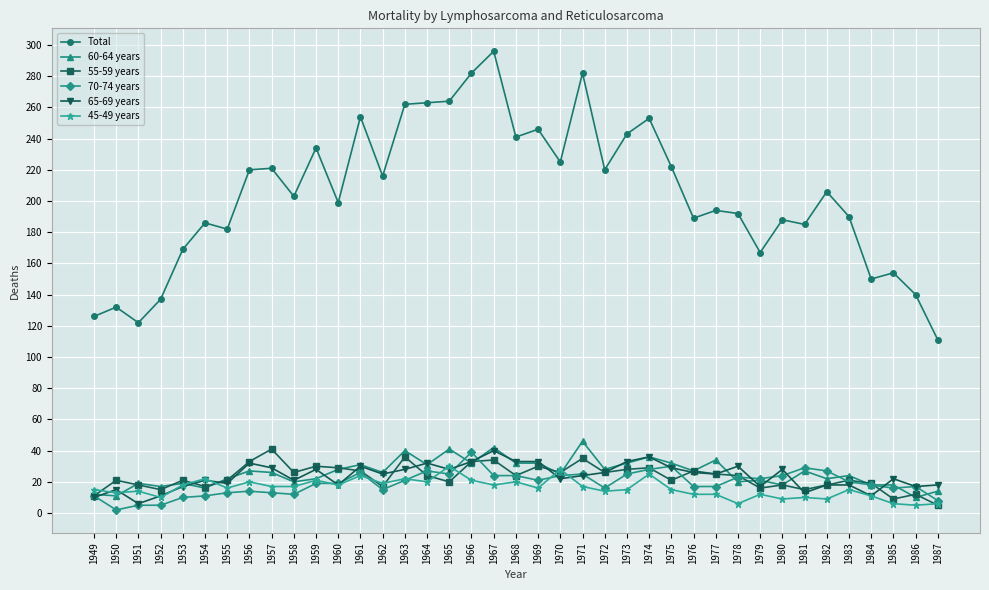

What is the difference between the second highest and second lowest values in the 65-69 years series?

26